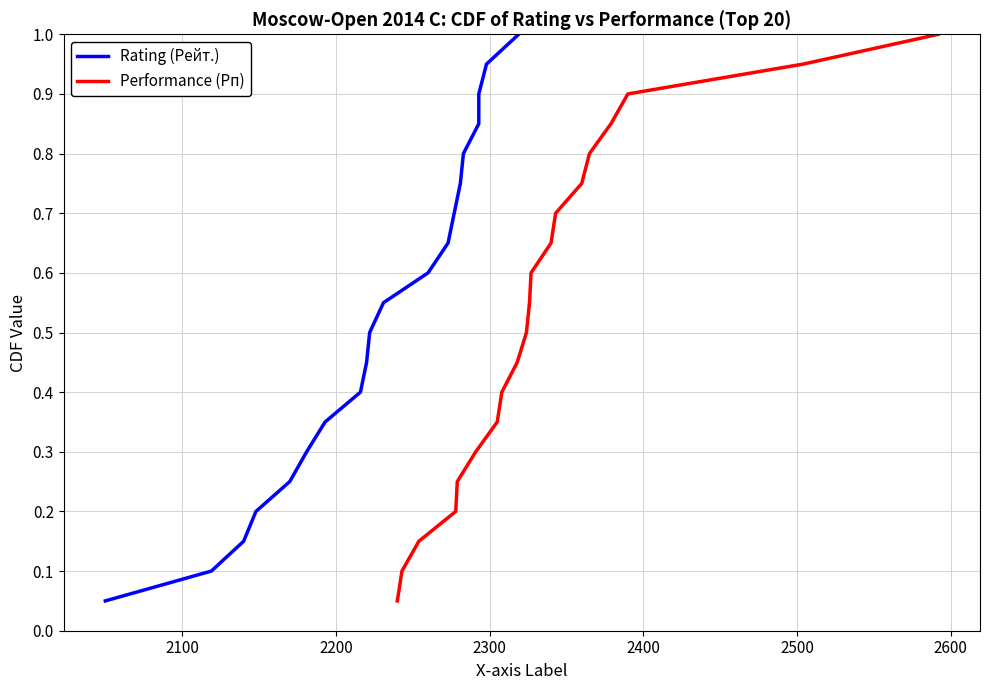

True or false: Performance (Рп) and Rating (Рейт.) cross at least once.

False